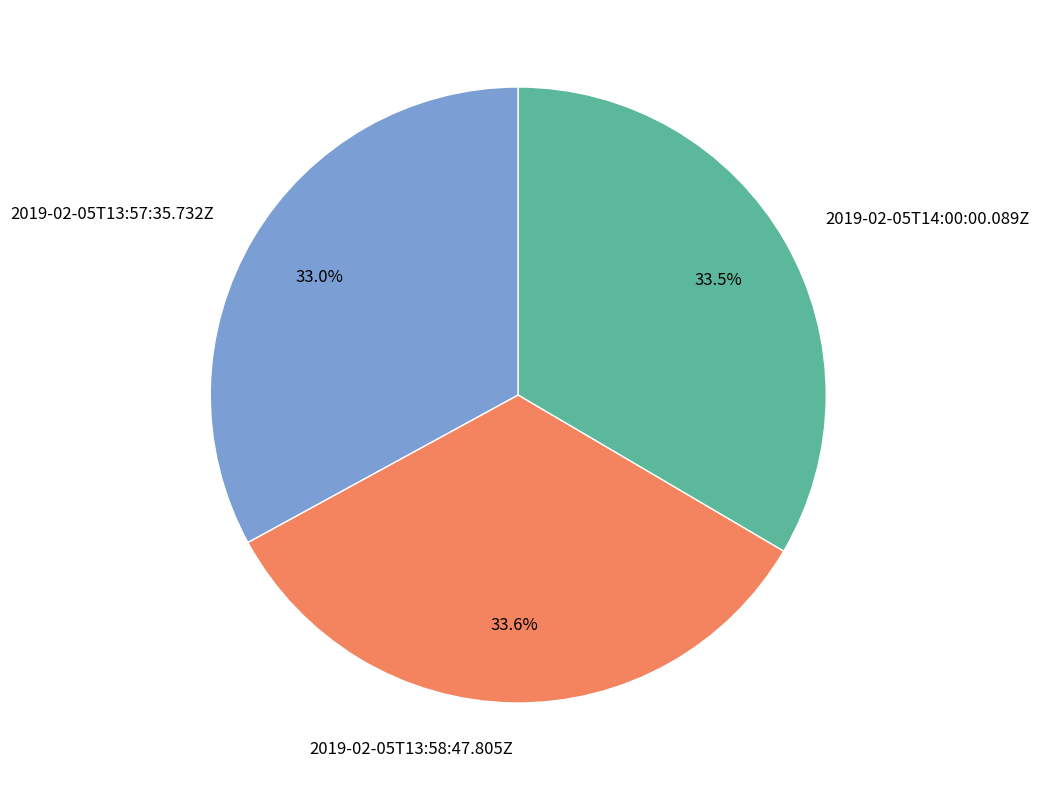

How many segments does this pie chart have?

3